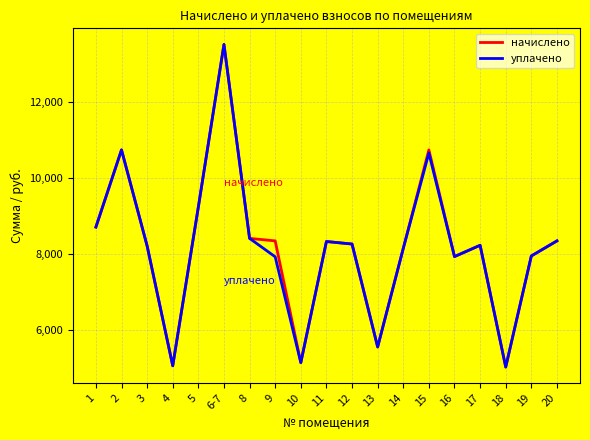

What is the smallest value displayed?

5017.7